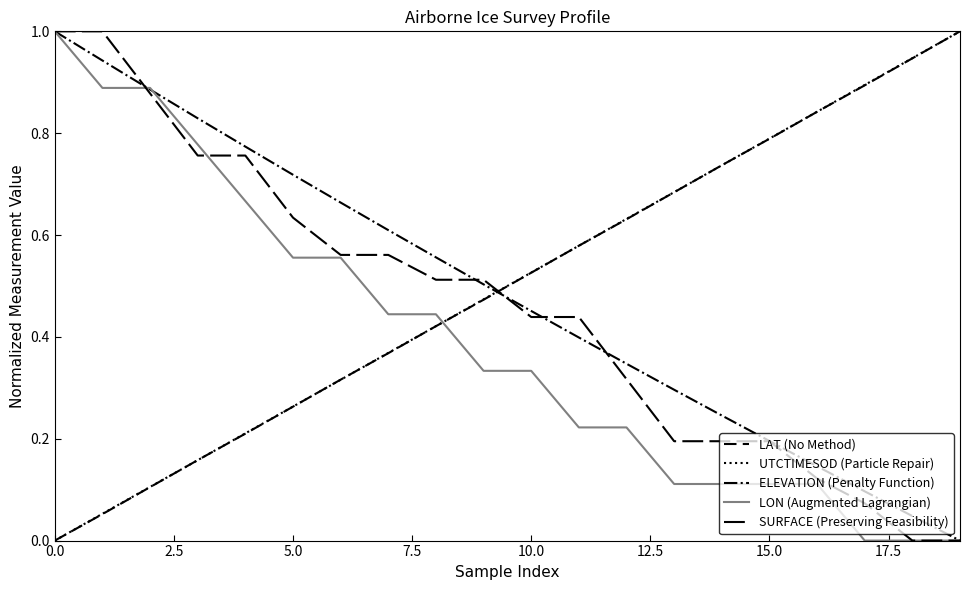

Reading left to right, transcribe all the data shown in this chart.

LAT (No Method): 0.0	0.1	0.1	0.2	0.2	0.3	0.3	0.4	0.4	0.5	0.5	0.6	0.6	0.7	0.7	0.8	0.8	0.9	0.9	1.0
UTCTIMESOD (Particle Repair): 0.0	0.1	0.1	0.2	0.2	0.3	0.3	0.4	0.4	0.5	0.5	0.6	0.6	0.7	0.7	0.8	0.8	0.9	0.9	1.0
ELEVATION (Penalty Function): 1.0	0.9	0.9	0.8	0.8	0.7	0.7	0.6	0.6	0.5	0.5	0.4	0.3	0.3	0.2	0.2	0.1	0.1	0.0	0.0
LON (Augmented Lagrangian): 1.0	0.9	0.9	0.8	0.7	0.6	0.6	0.4	0.4	0.3	0.3	0.2	0.2	0.1	0.1	0.1	0.1	0.0	0.0	0.0
SURFACE (Preserving Feasibility): 1.0	1.0	0.9	0.8	0.8	0.6	0.6	0.6	0.5	0.5	0.4	0.4	0.3	0.2	0.2	0.2	0.1	0.1	0.0	0.0